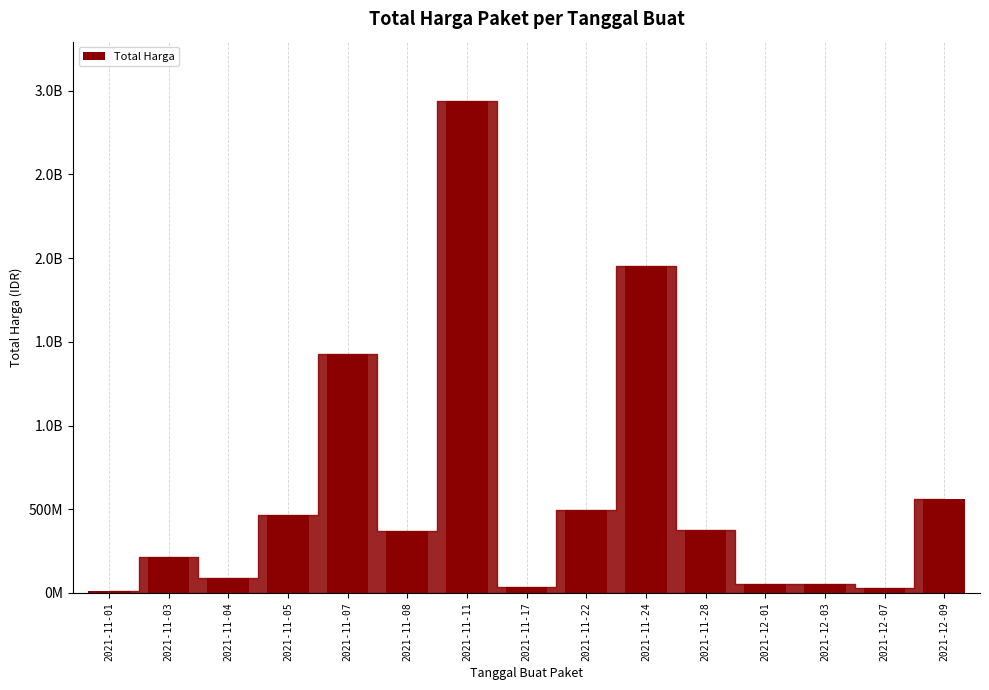

Does the chart contain any negative values?

No